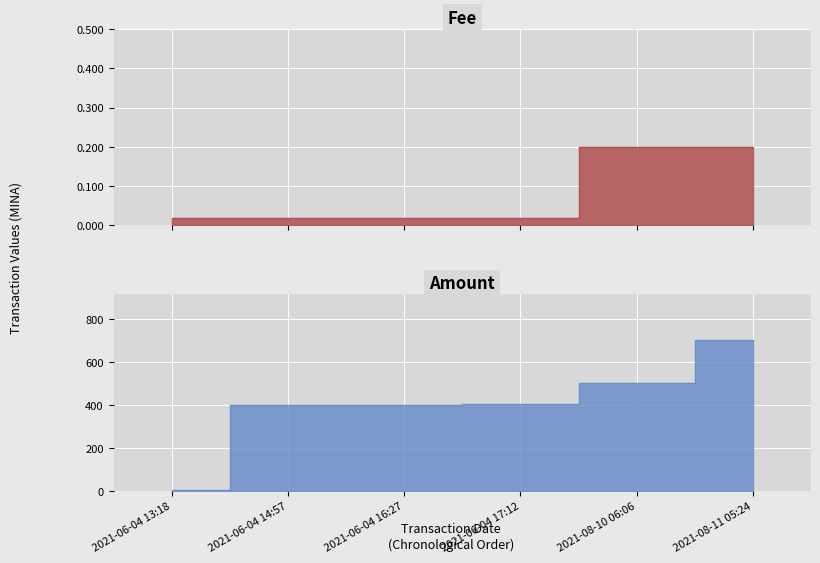

How many data points in Amount are above 403?

3